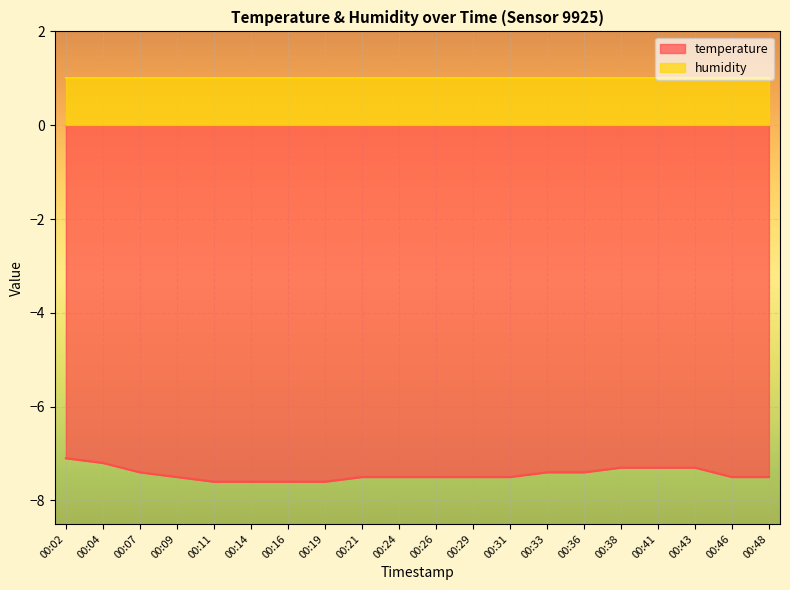

What is the sum of the values at 00:33 and 00:29?

-14.9